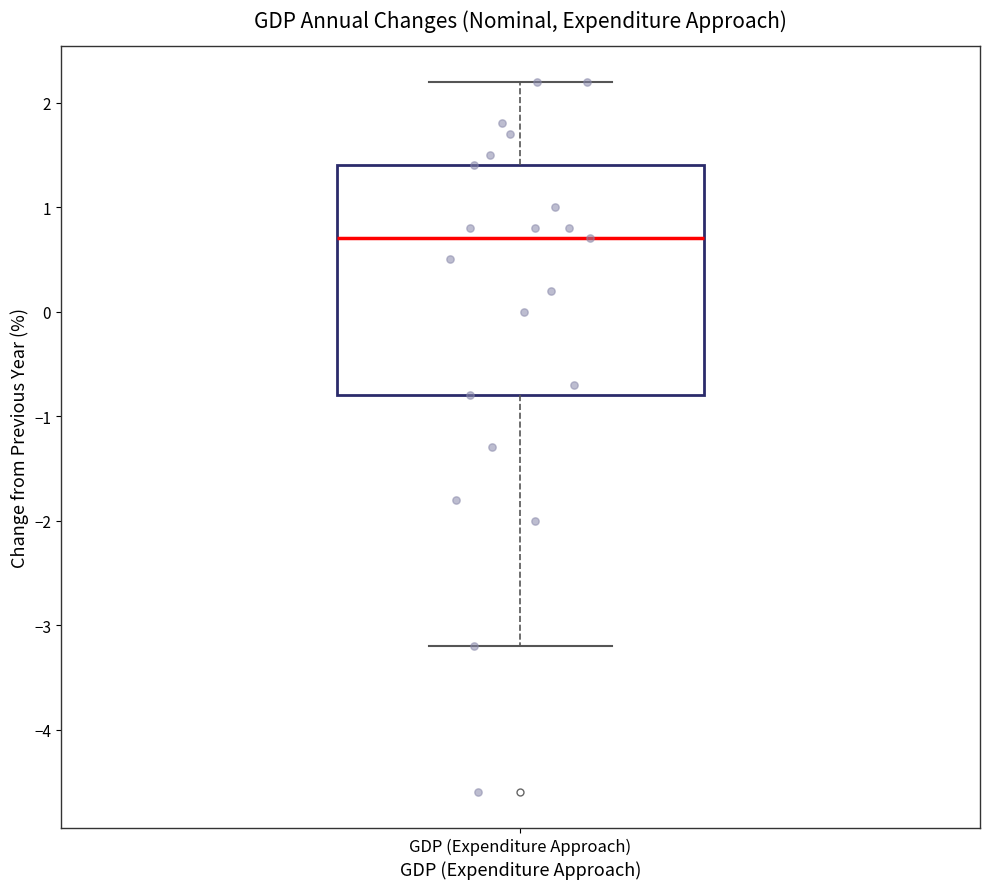

Transcribe this box plot: give where the median line is, the range the box spans, and where the two whiskers end, as read against the y-axis. The values are not printed on the chart, so give them approximately, as read against the axis.

median 0.7, box -0.8 to 1.4, whiskers -3.2 to 2.2